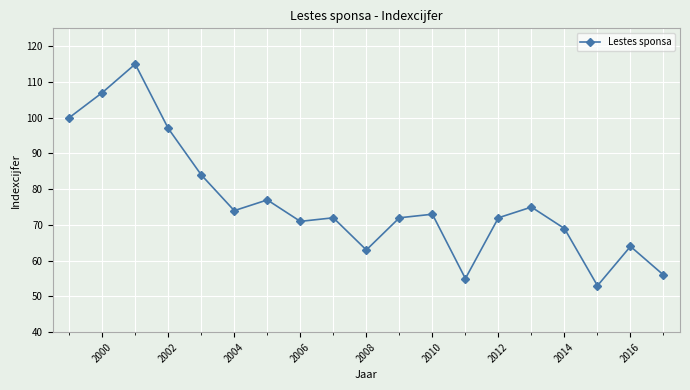

True or false: there are more than 2 points higher than both neighbors.

True